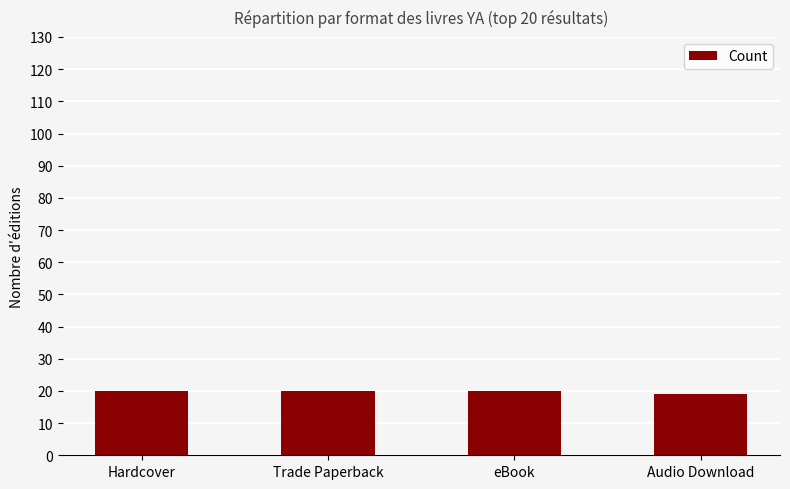

What is the smallest value displayed?

19